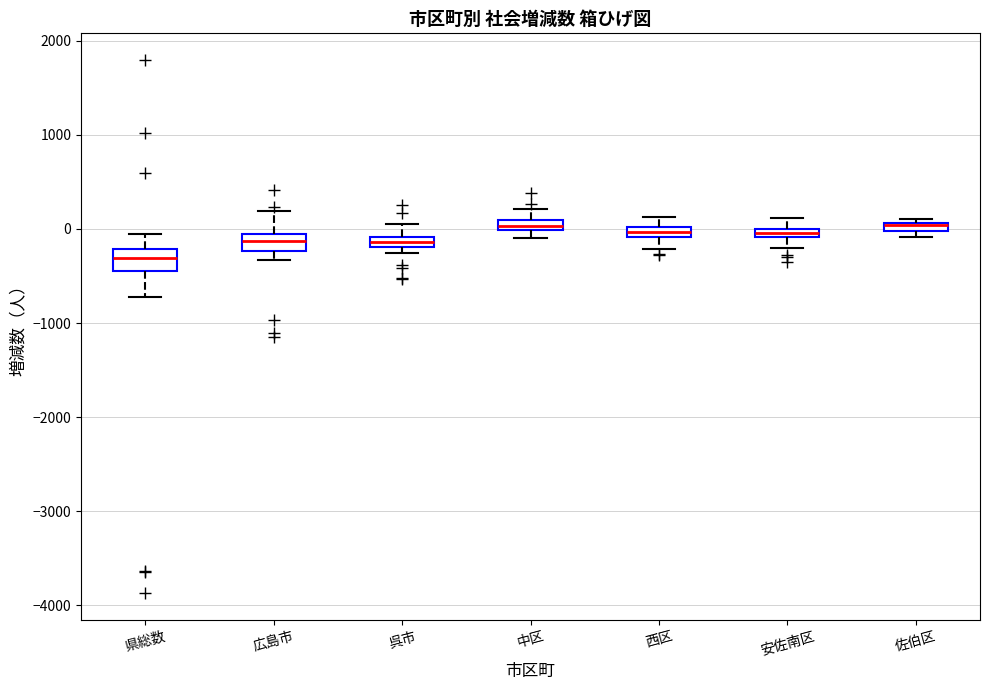

Where is the lower edge of the box for 呉市 on the y-axis? The values are not printed on the chart, so give them approximately, as read against the axis.

-200